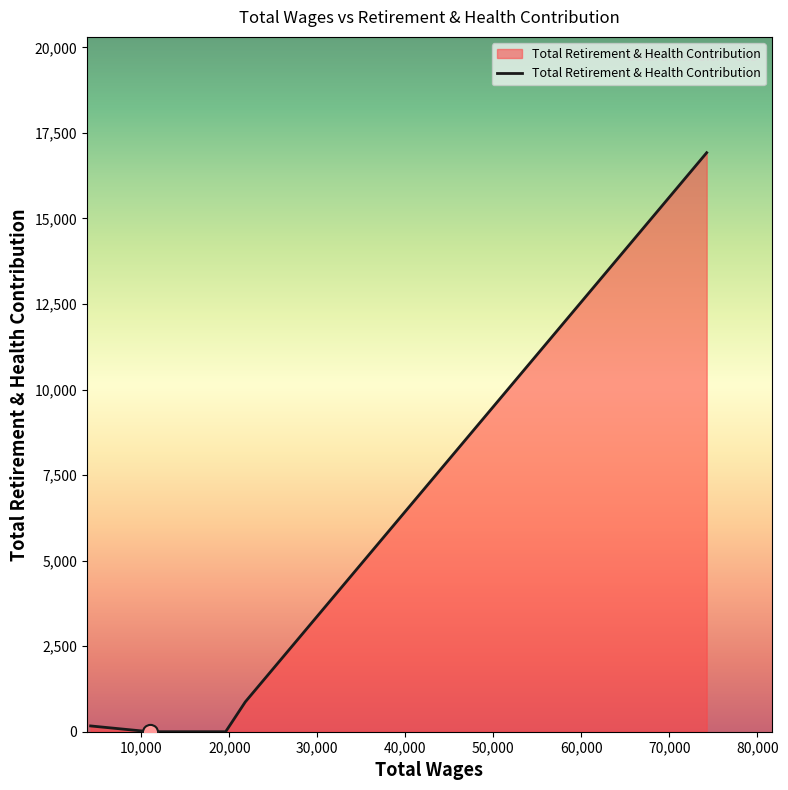

What is the greatest value displayed?

16922